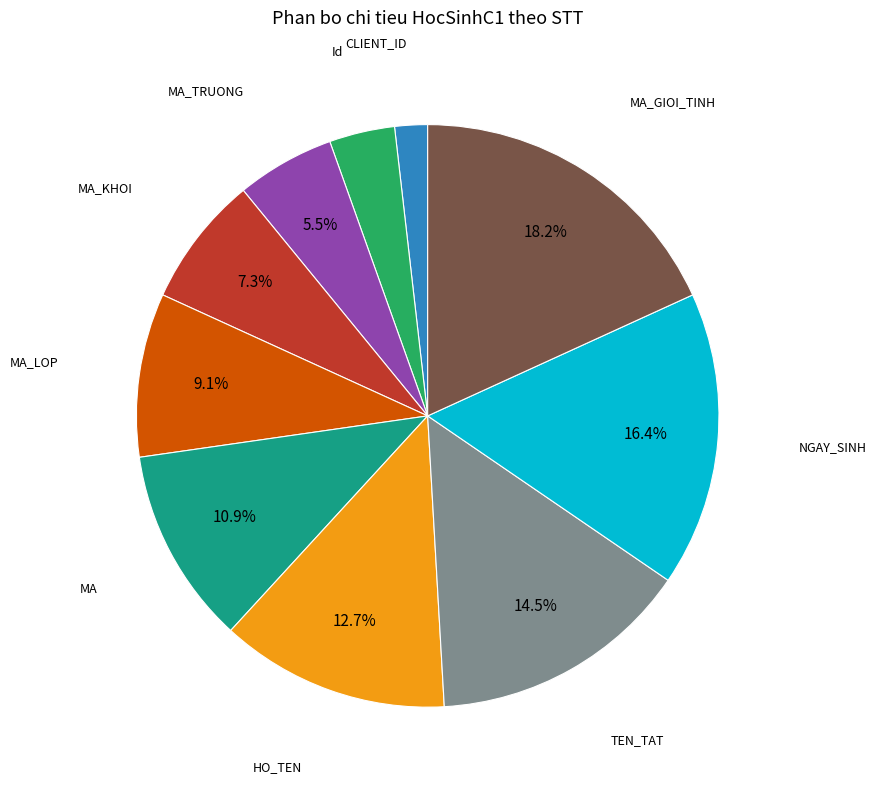

What percentage is the Id slice, to the nearest percent?

4%